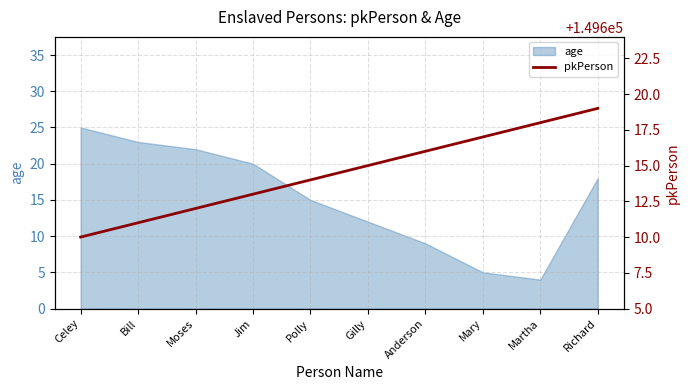

True or false: the data shows 149611 at Bill.

True